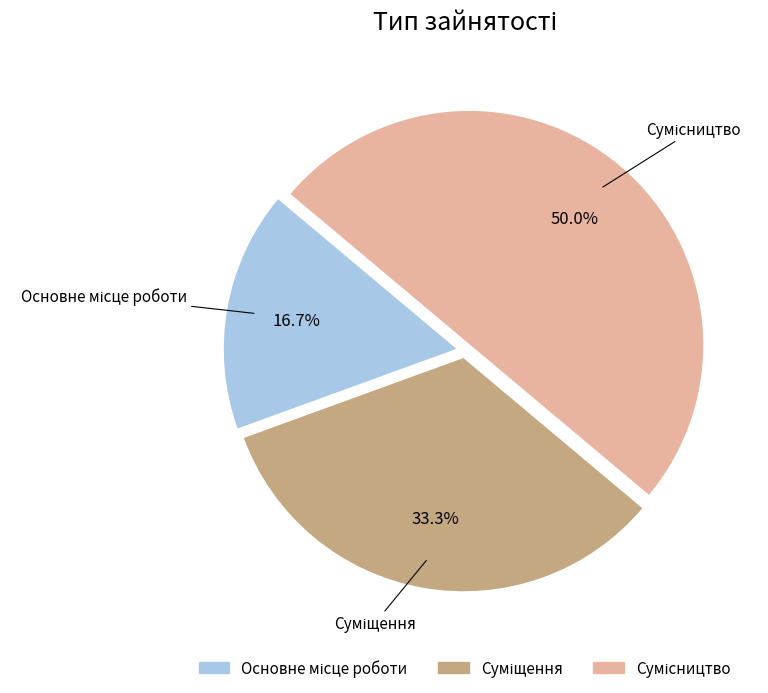

How many segments does this pie chart have?

3